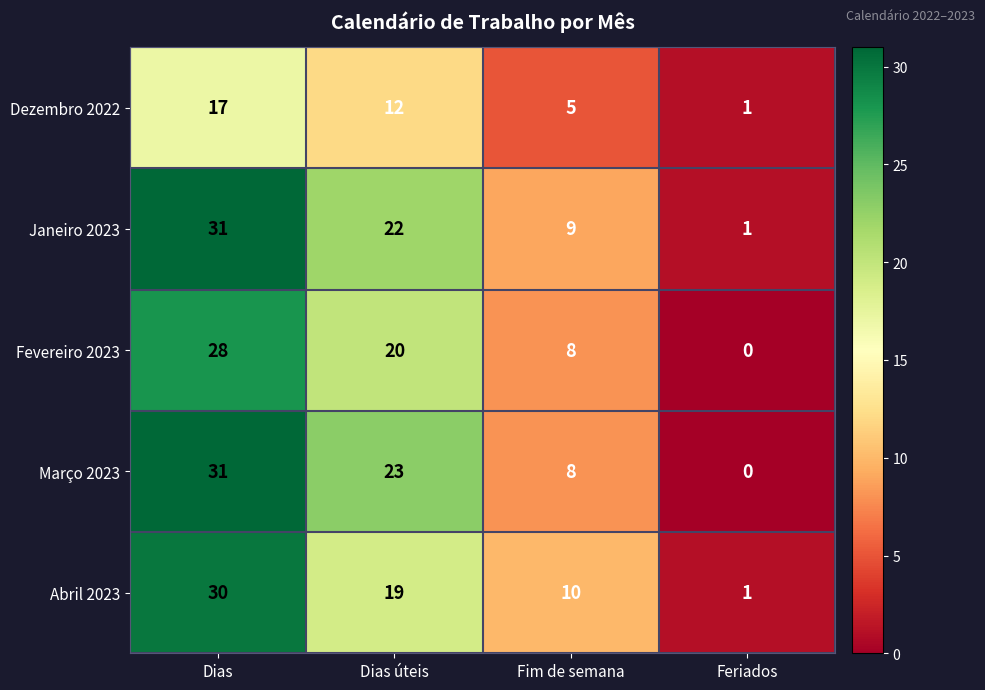

Where does the Dezembro 2022 series first go above 12?

Dias